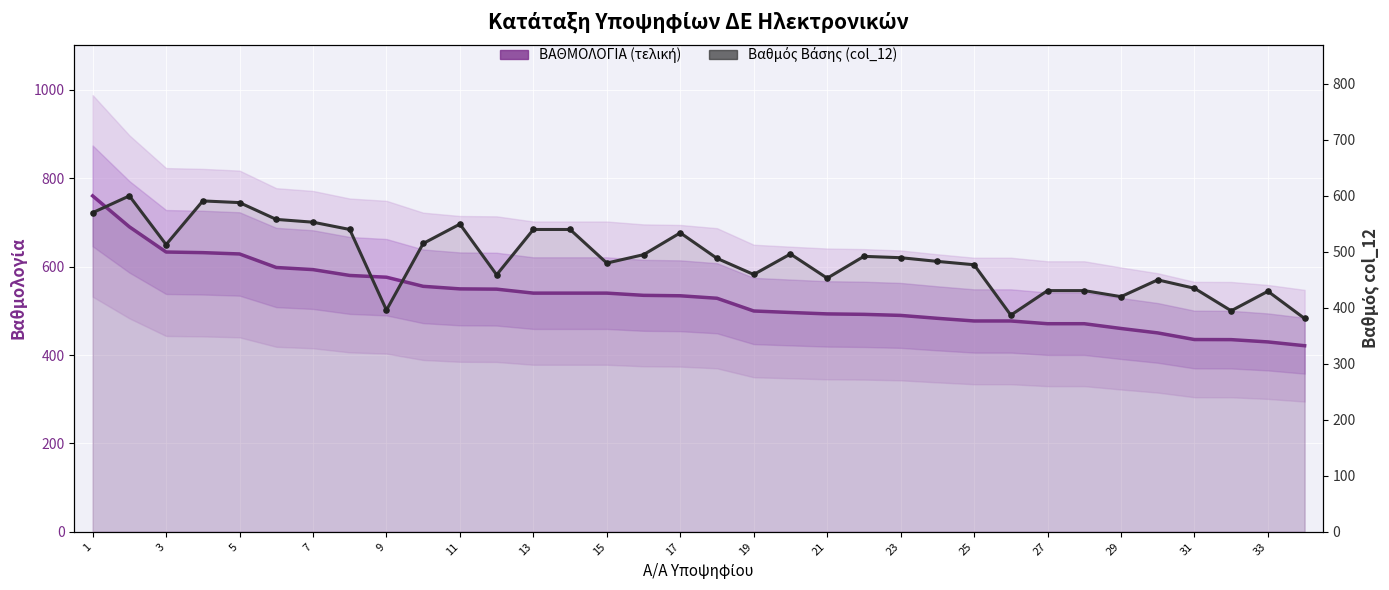

What are all the series names shown in the legend?

ΒΑΘΜΟΛΟΓΙΑ (τελική), Βαθμός Βάσης (col_12)